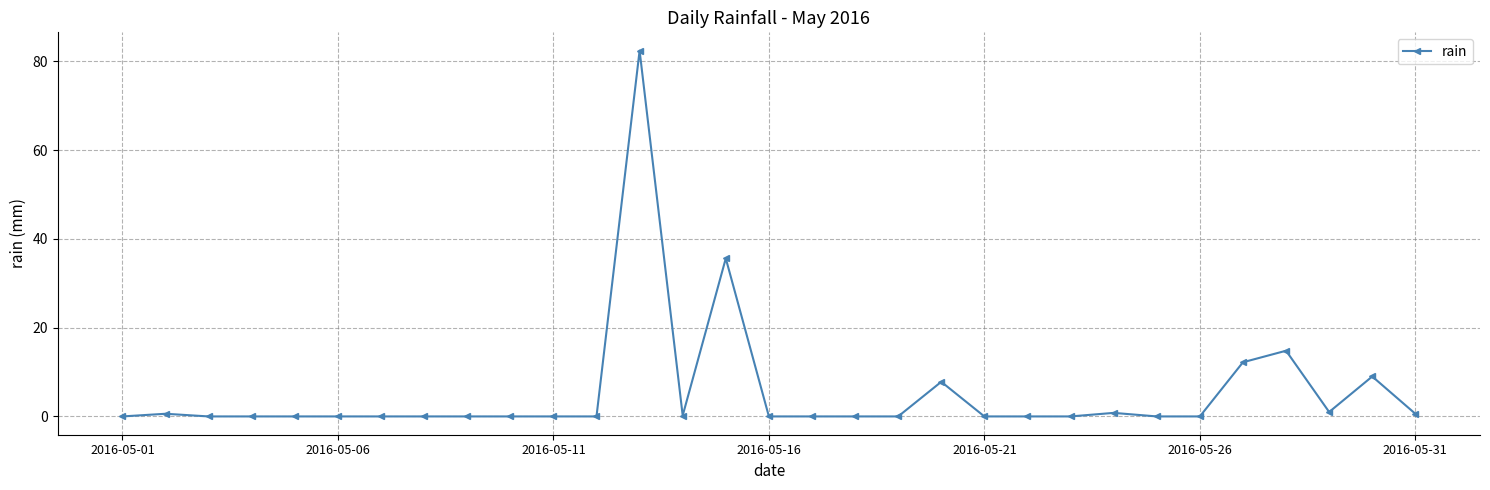

What is the sum of all values?

165.0